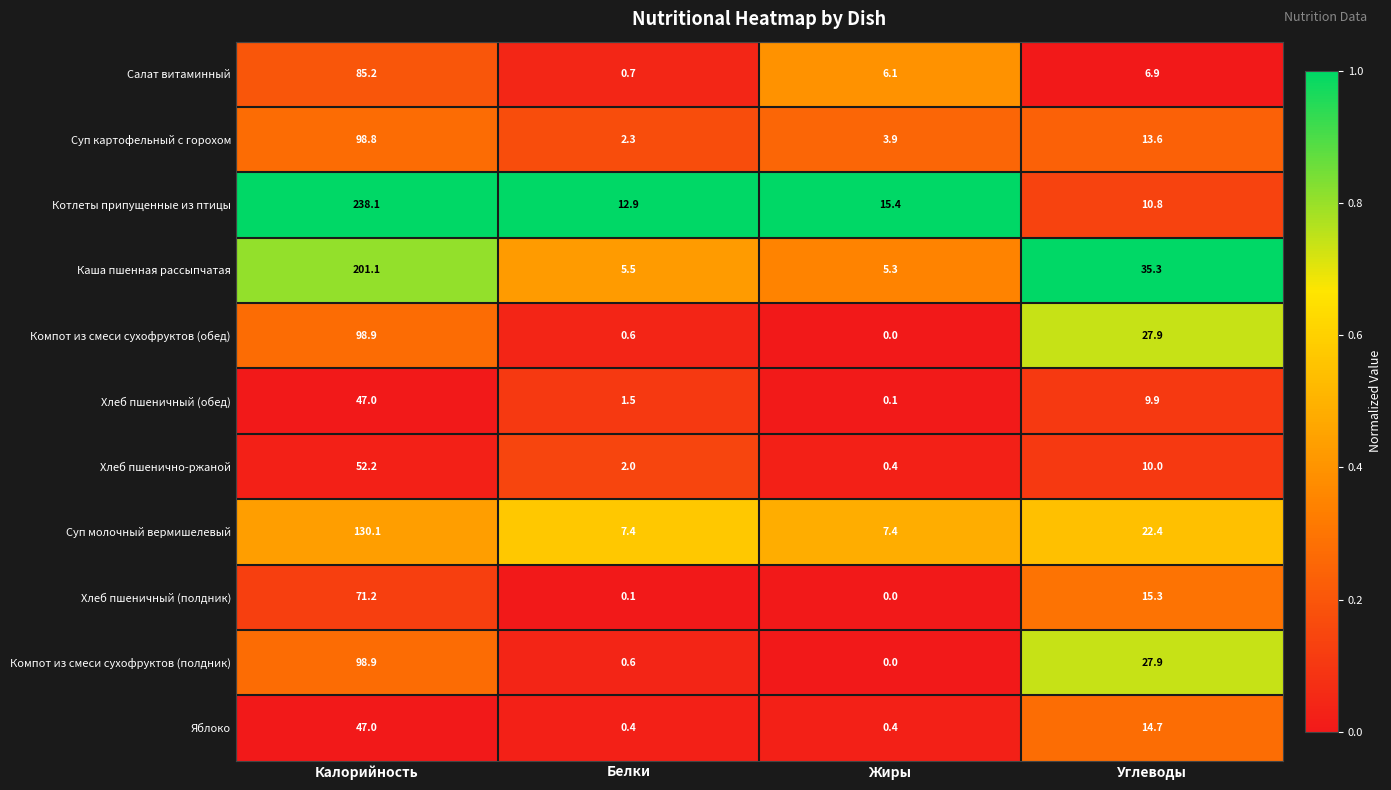

Is the value of Суп картофельный с горохом at Углеводы greater than the value of Суп молочный вермишелевый at Жиры?

Yes